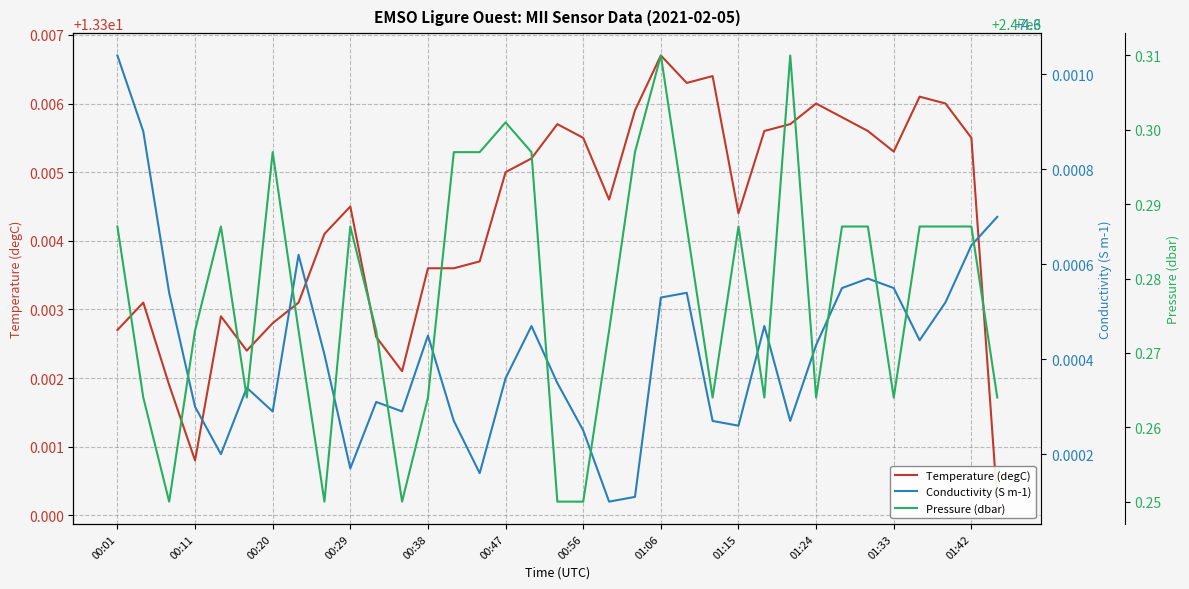

True or false: Temperature (degC) has more than 1 interior local peaks.

True